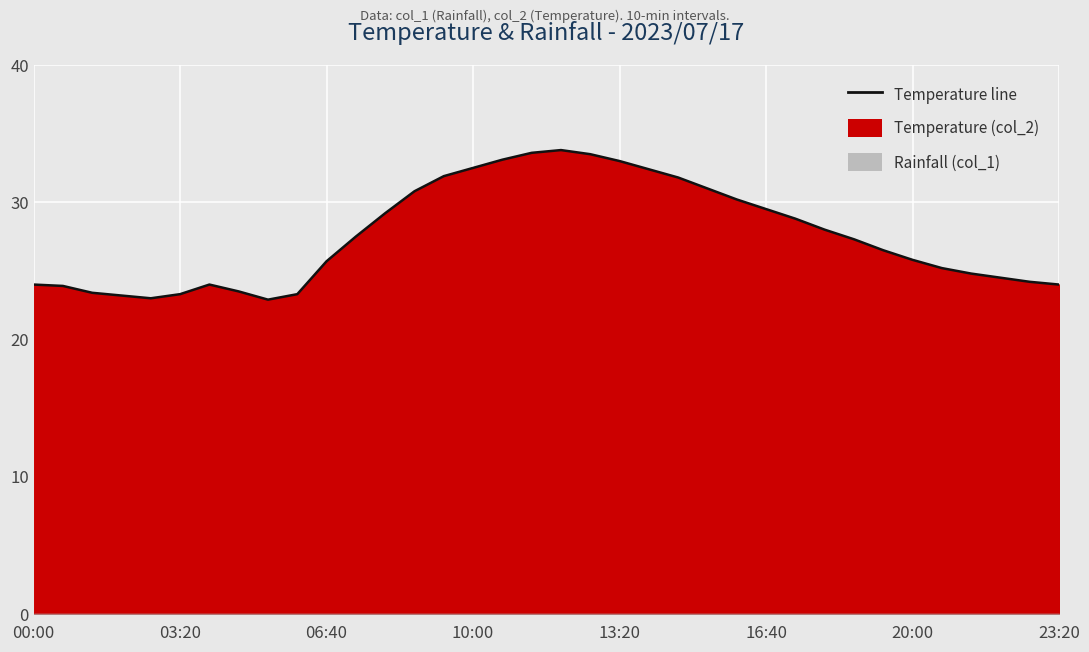

Read the value at 06:00.

23.3